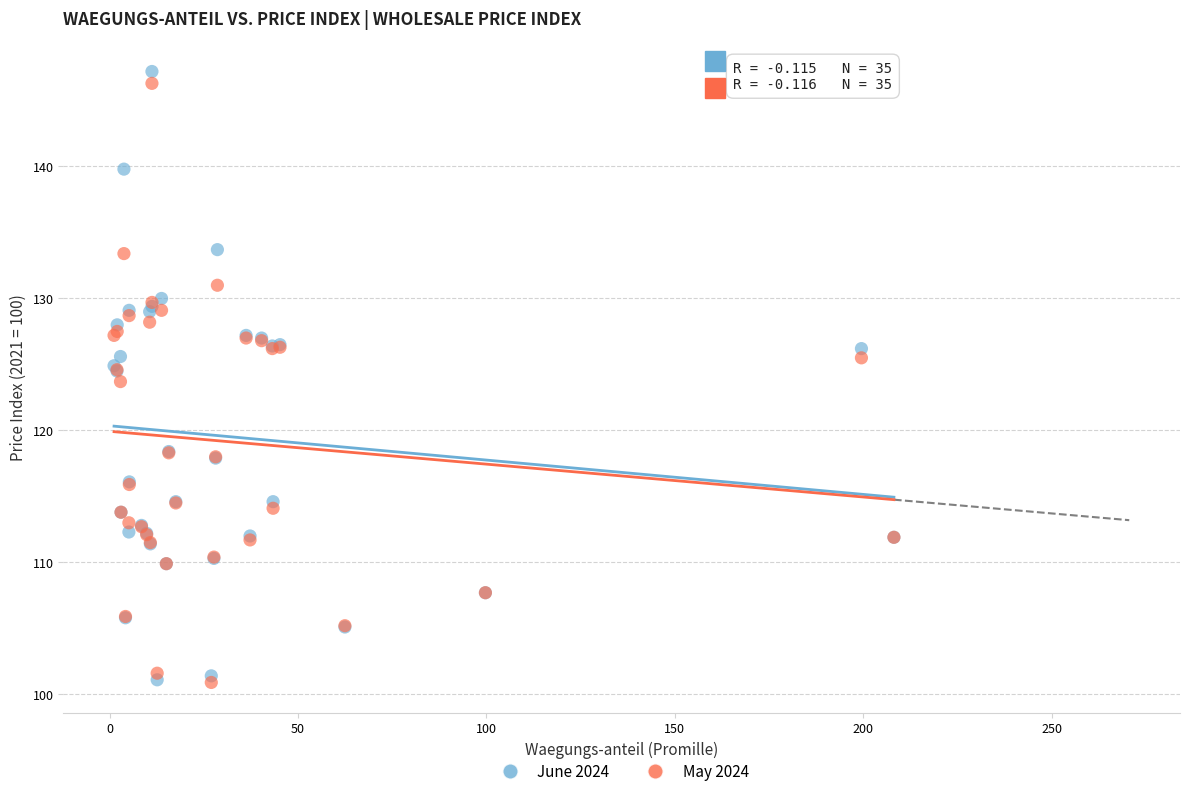

In the May 2024 series, what Y value is closest to 123?

123.7